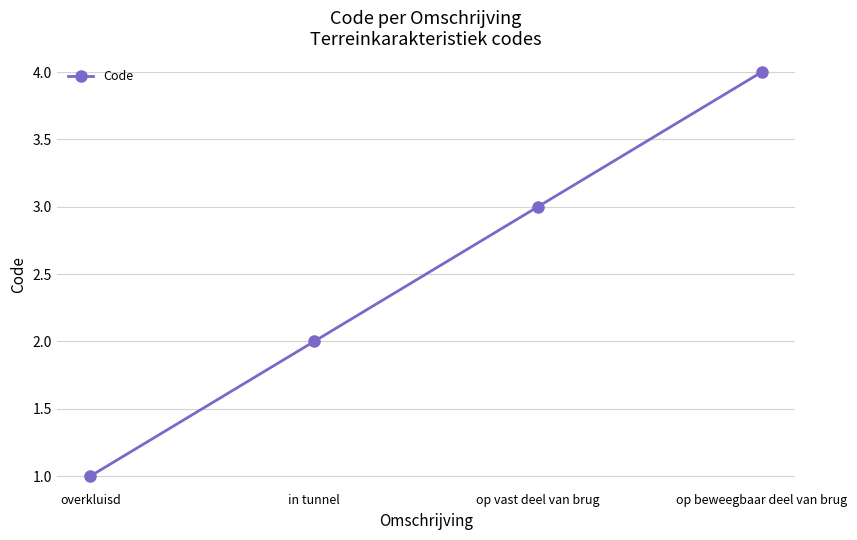

What is the ratio of the value at op beweegbaar deel van brug to the value at op vast deel van brug?

1.3